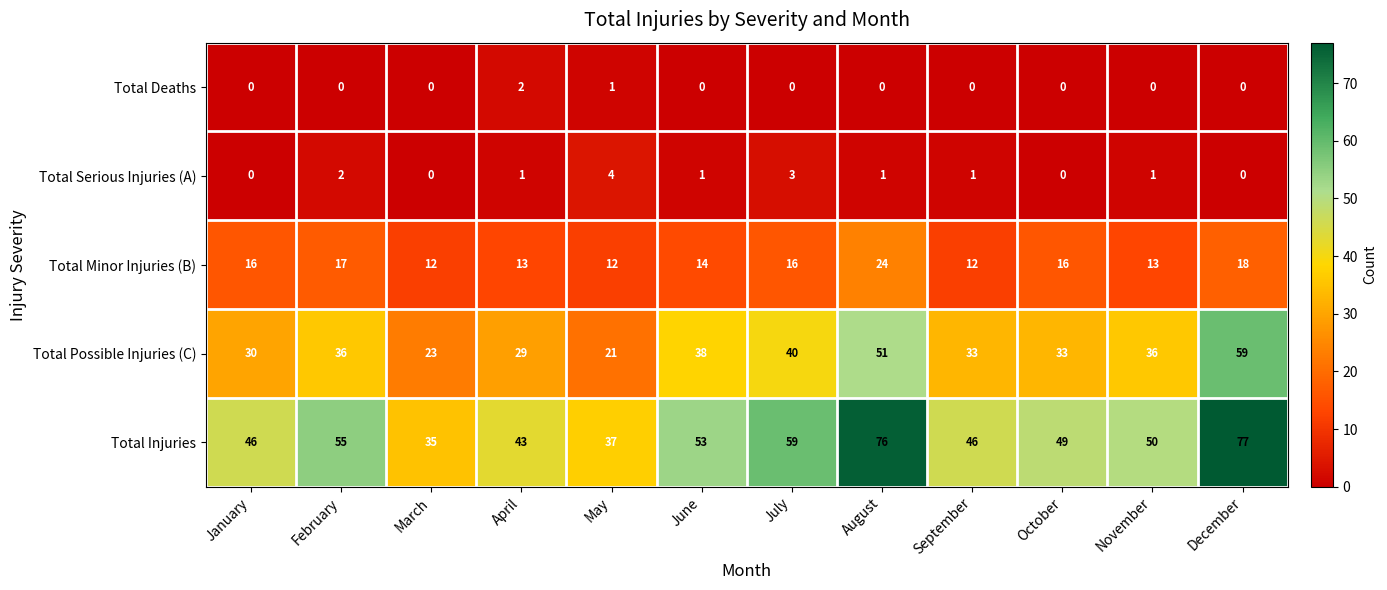

What is the spread (max minus min) of values at August?

76